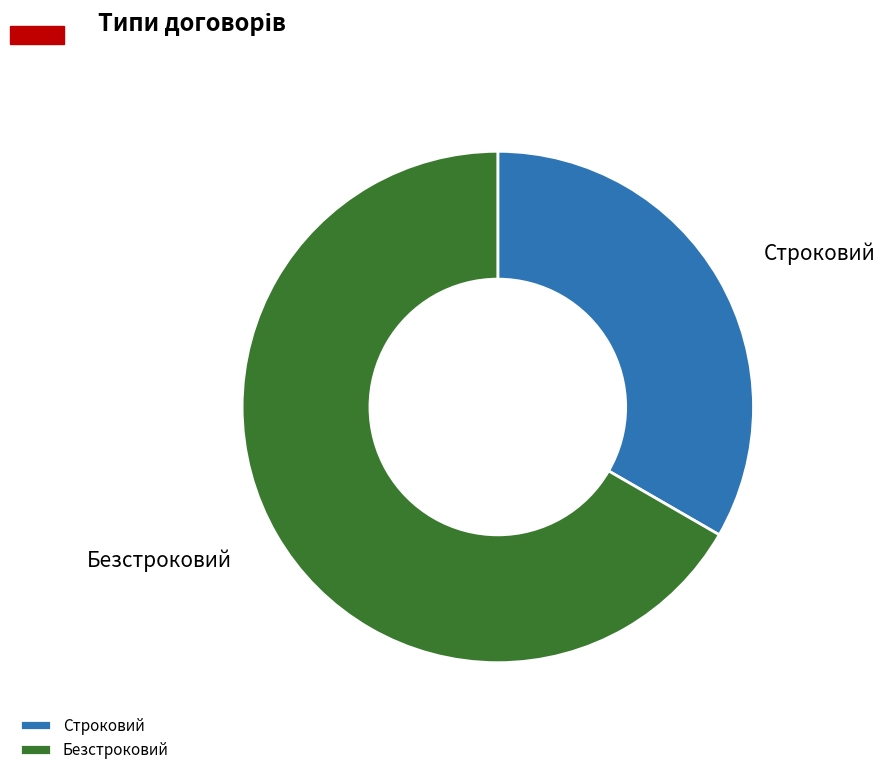

Count the number of slices in the pie.

2